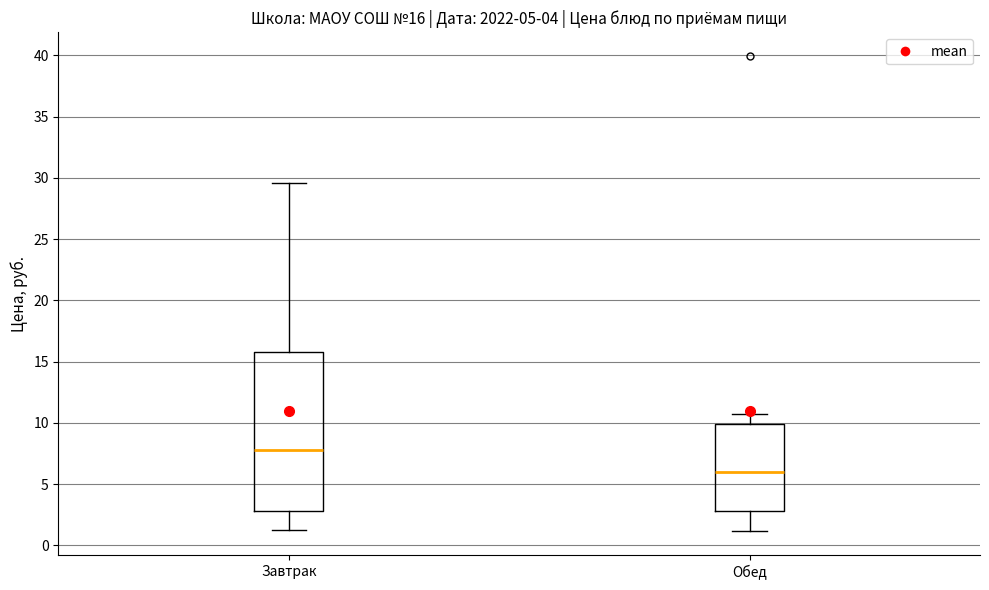

Comparing the boxes themselves (not the whiskers), which one is the tallest?

Завтрак